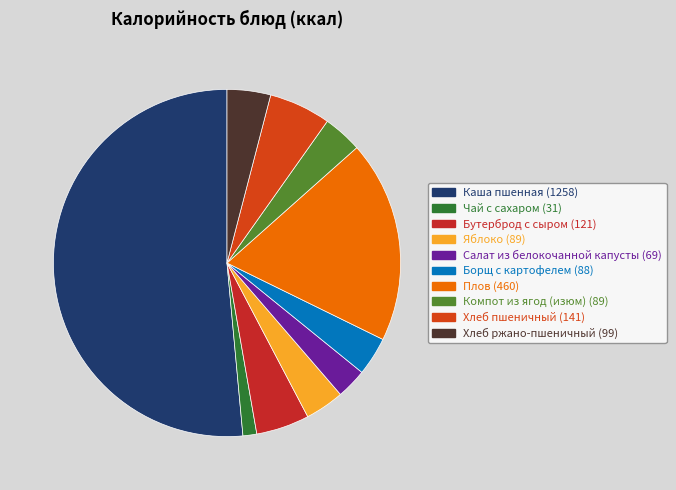

To the nearest percent, what is the combined percentage of Яблоко and Бутерброд с сыром?

9%